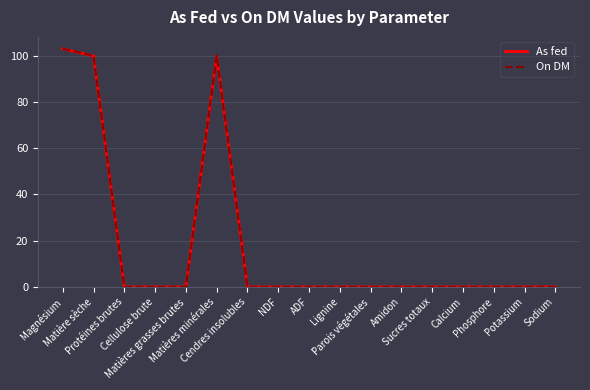

Rank the categories by On DM value from highest to lowest.

Magnésium, Matière sèche, Matières minérales, Protéines brutes, Cellulose brute, Matières grasses brutes, Cendres insolubles, NDF, ADF, Lignine, Parois végétales, Amidon, Sucres totaux, Calcium, Phosphore, Potassium, Sodium